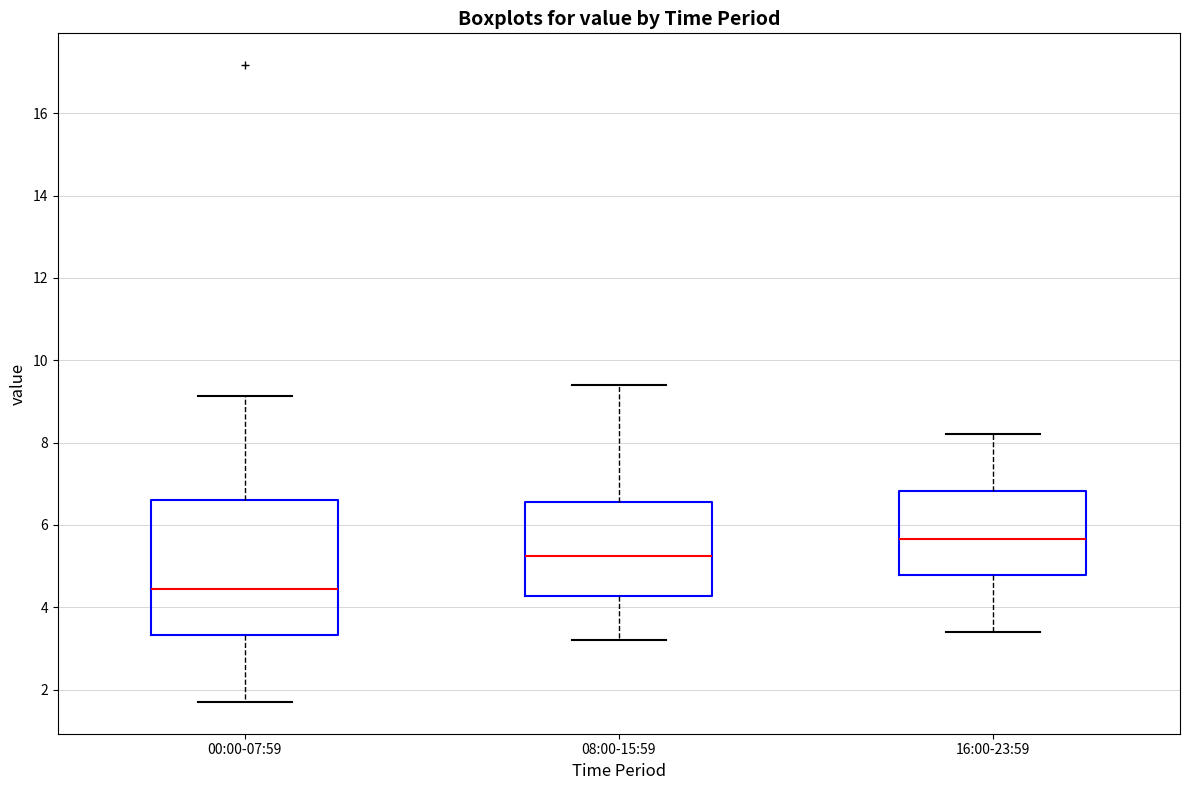

Which box is the tallest, from its lower edge to its upper edge?

00:00-07:59